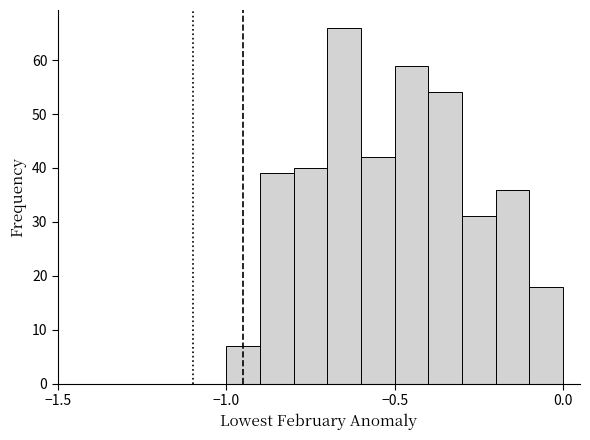

Read against the x-axis, roughly where is the centre of the tallest bar?

-0.65